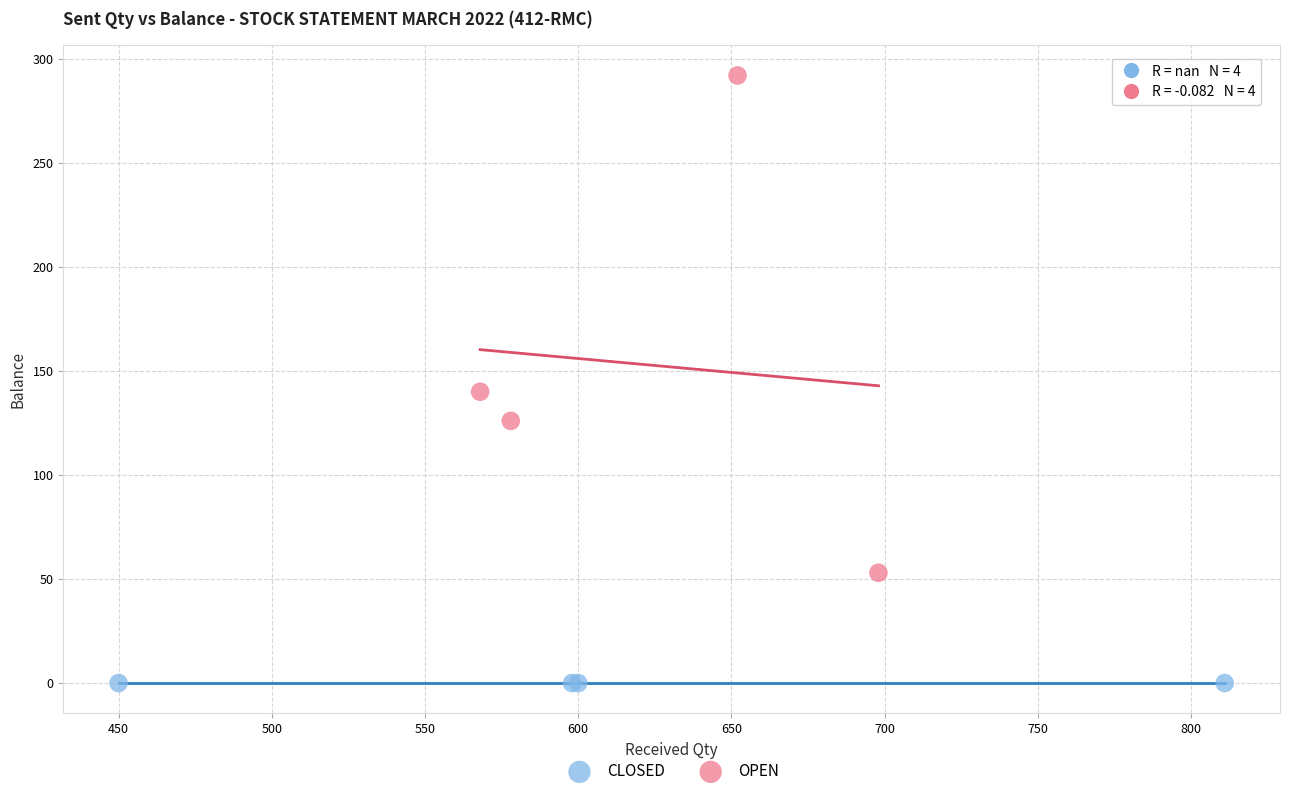

Which series contains the lowest Y value?

CLOSED